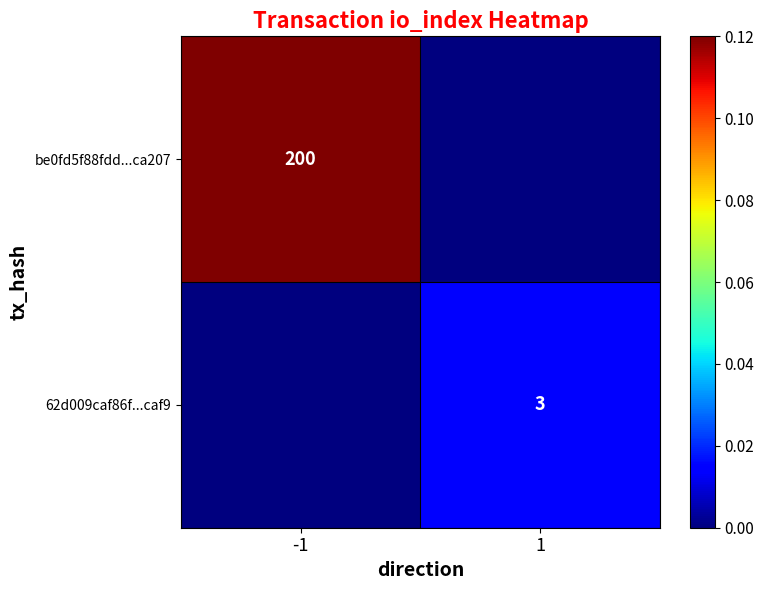

Is the value of 62d009caf86f...caf9 at 1 greater than the value of be0fd5f88fdd...ca207 at -1?

No